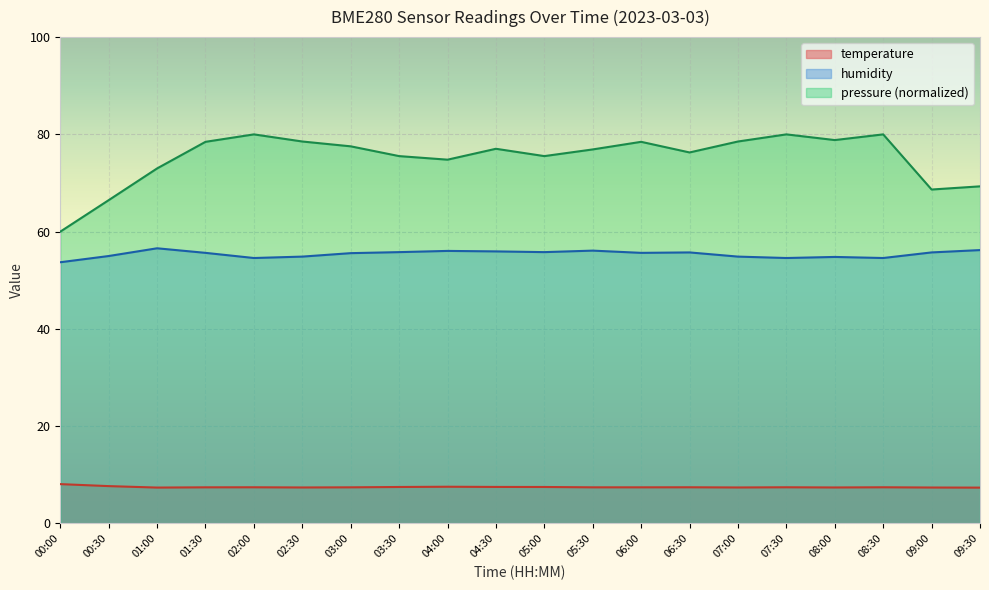

At which label does pressure_scaled reach its minimum?

00:00